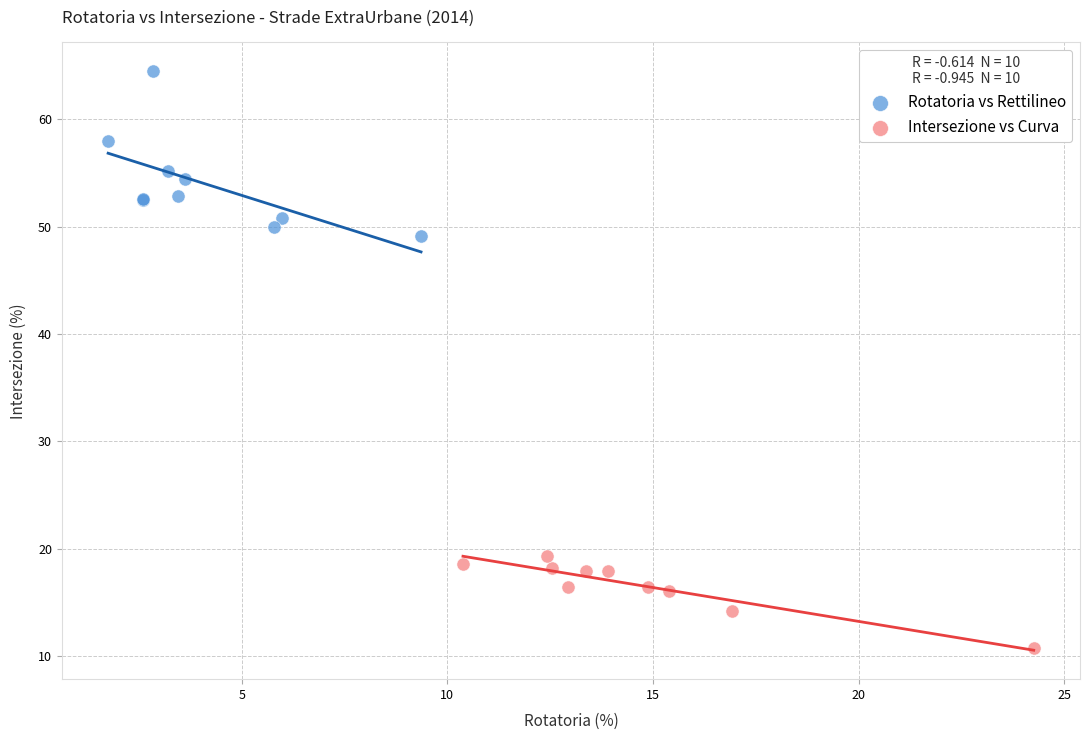

What are all the series names shown in the legend?

Rotatoria vs Rettilineo, Intersezione vs Curva